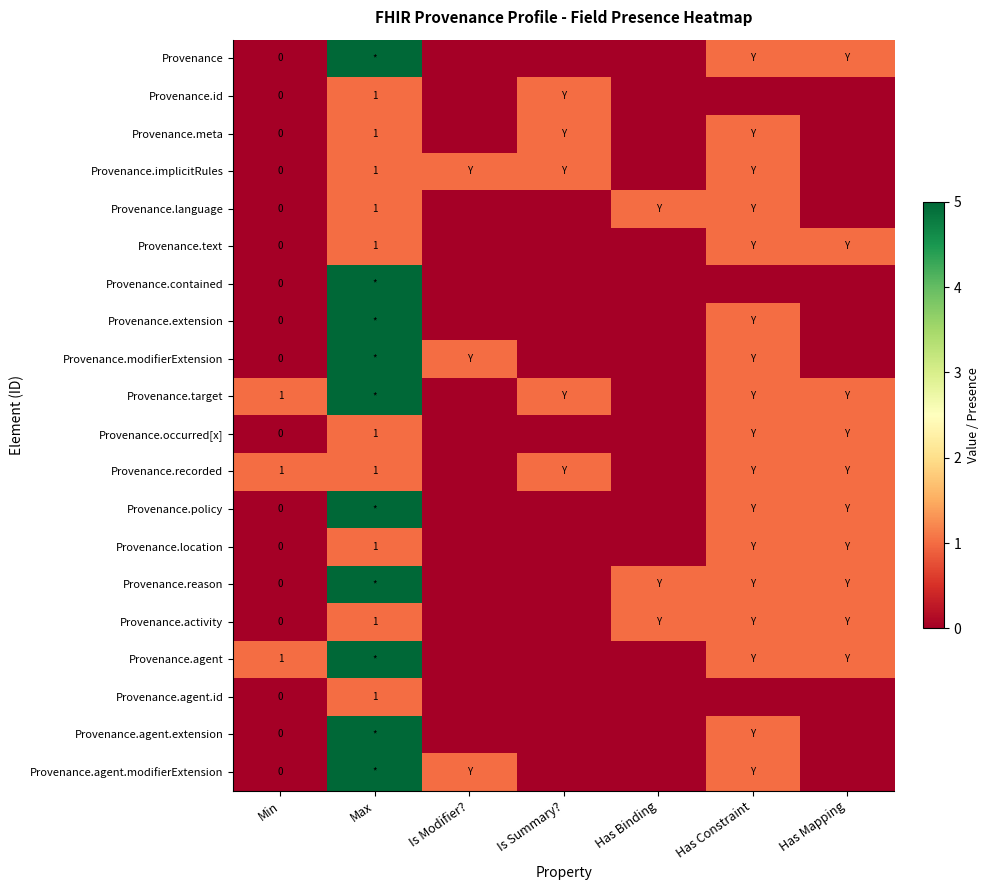

How many Provenance.occurred[x] values are between 0 and 1?

7